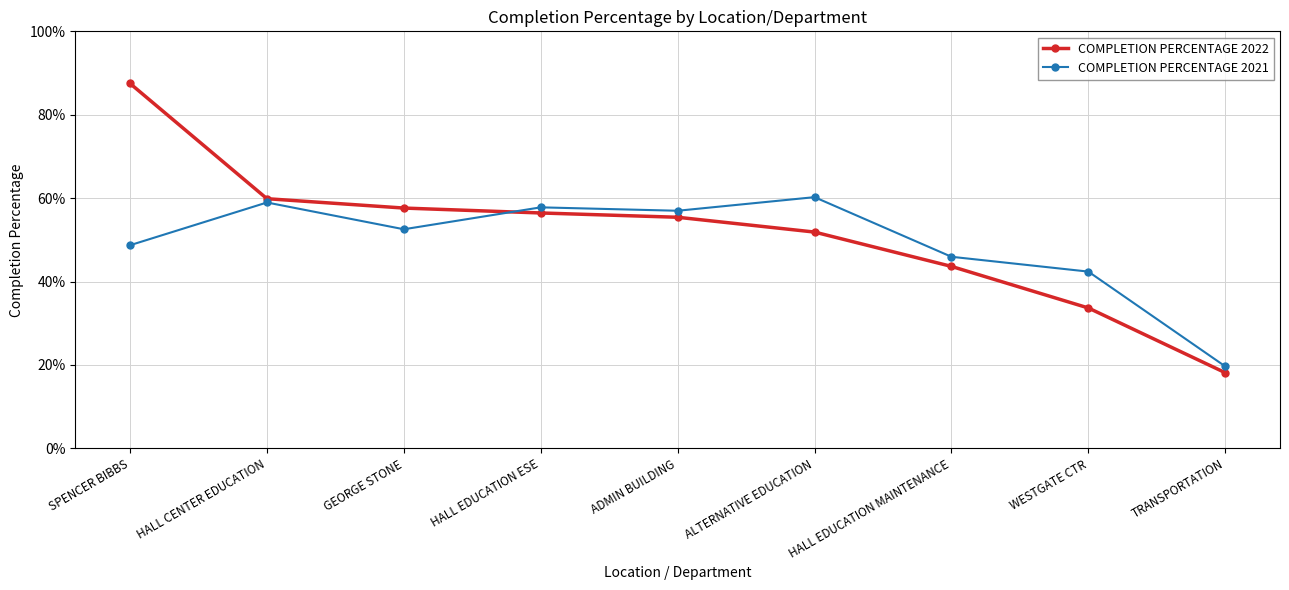

The value of COMPLETION PERCENTAGE 2021 at TRANSPORTATION is 0.2. True or false?

True